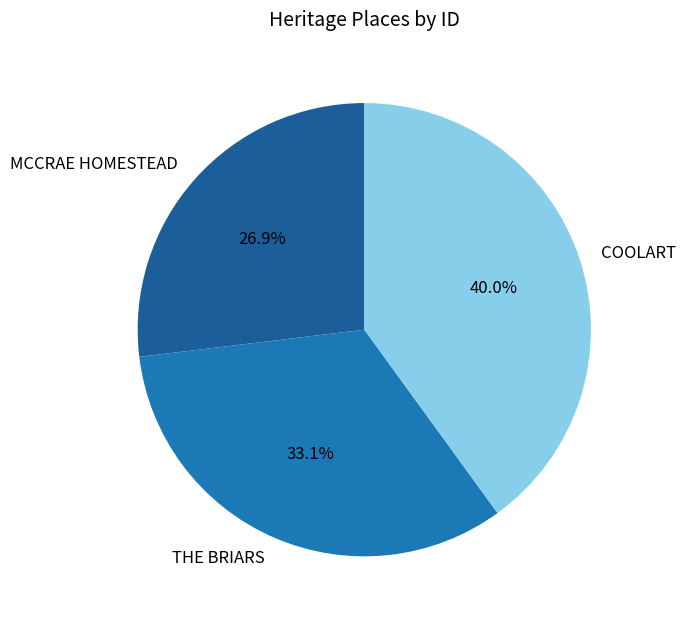

Approximately how many times larger is the value at MCCRAE HOMESTEAD compared to THE BRIARS?

0.8